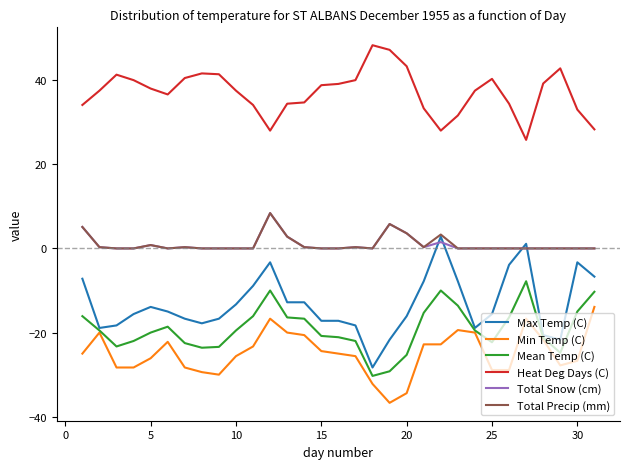

What is the difference between the maximum and minimum values in the Total Precip (mm) series?

8.4